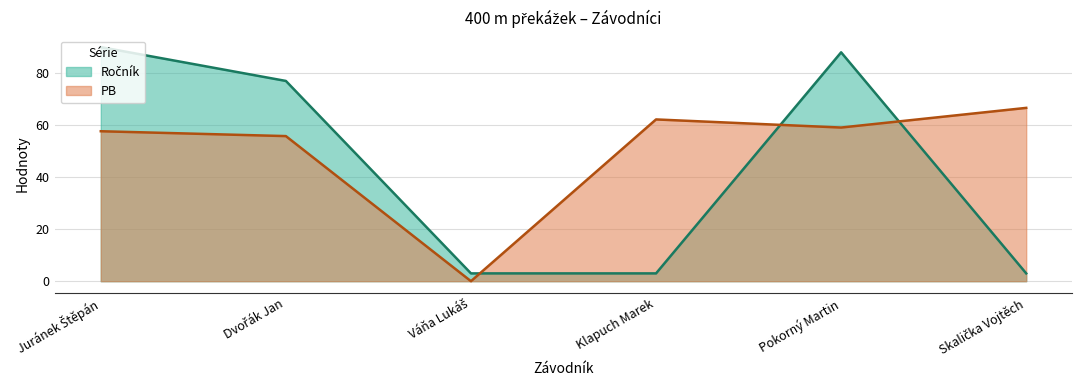

What position from the right is Dvořák Jan?

5